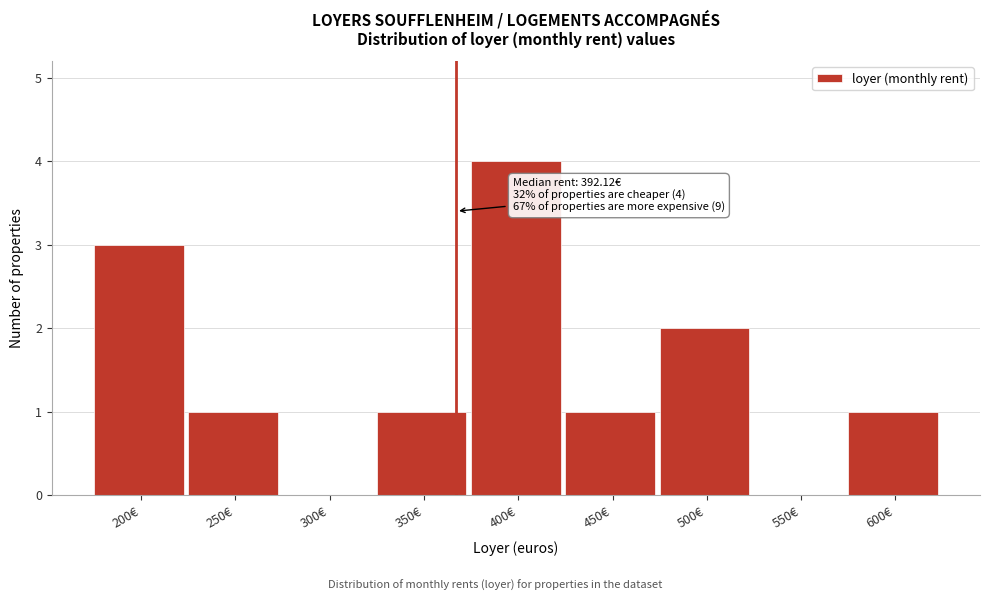

Reading left to right, what are all the values shown in this chart?

200€=3	250€=1	300€=0	350€=1	400€=4	450€=1	500€=2	550€=0	600€=1